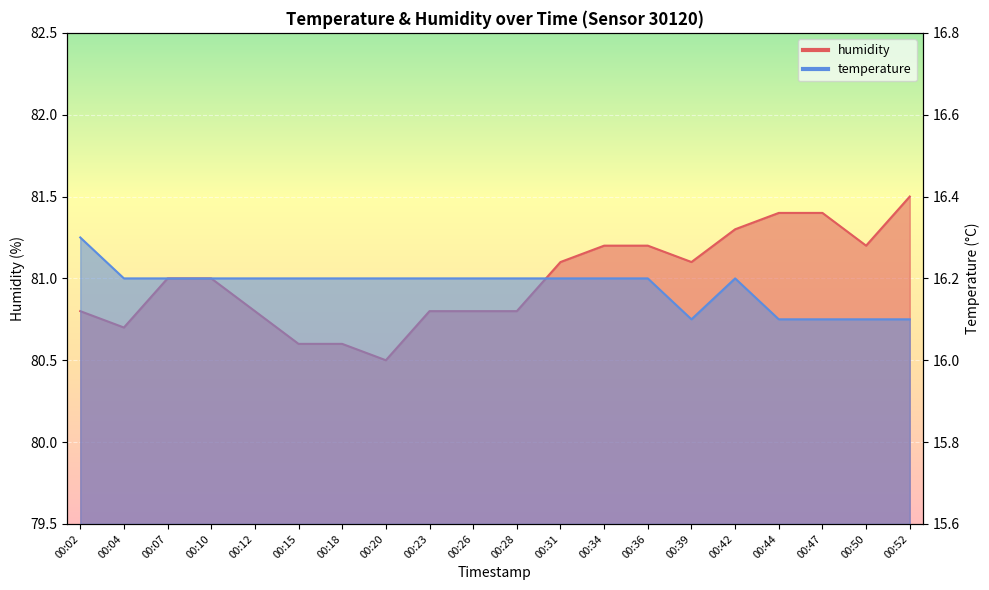

True or false: humidity and temperature intersect in this chart.

False